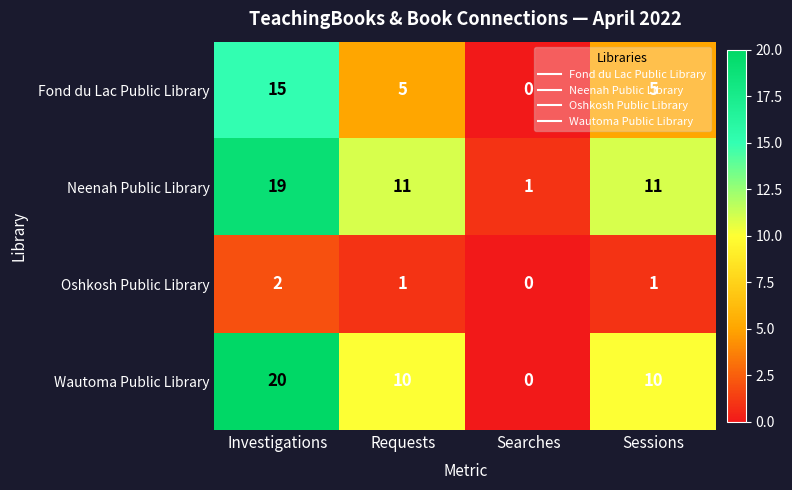

Which series has the largest total across all categories?

Neenah Public Library